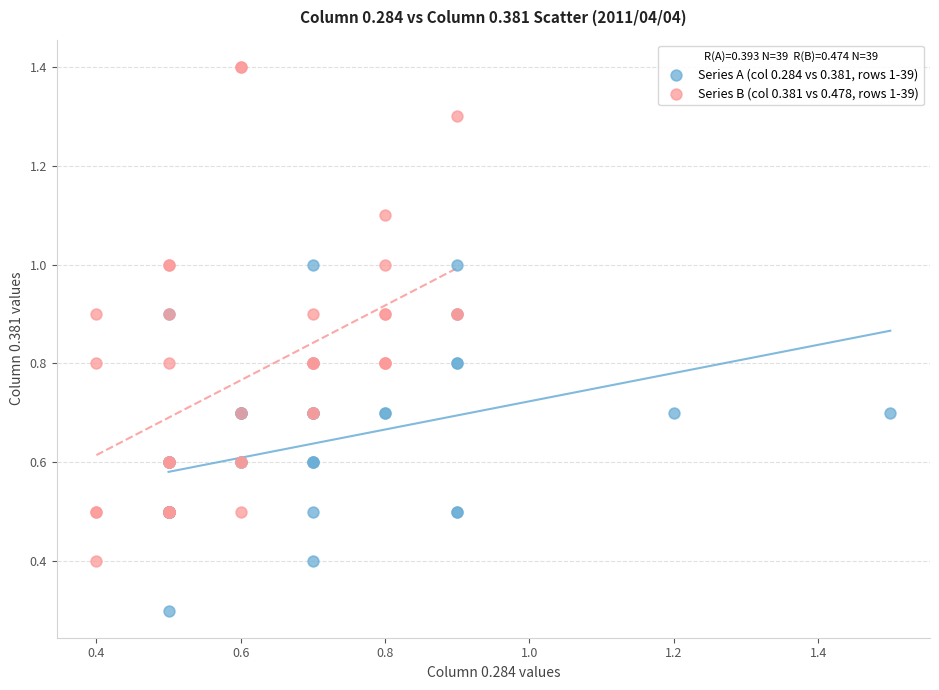

Which series contains the highest Y value?

Series B (col 0.381 vs 0.478, rows 1-39)